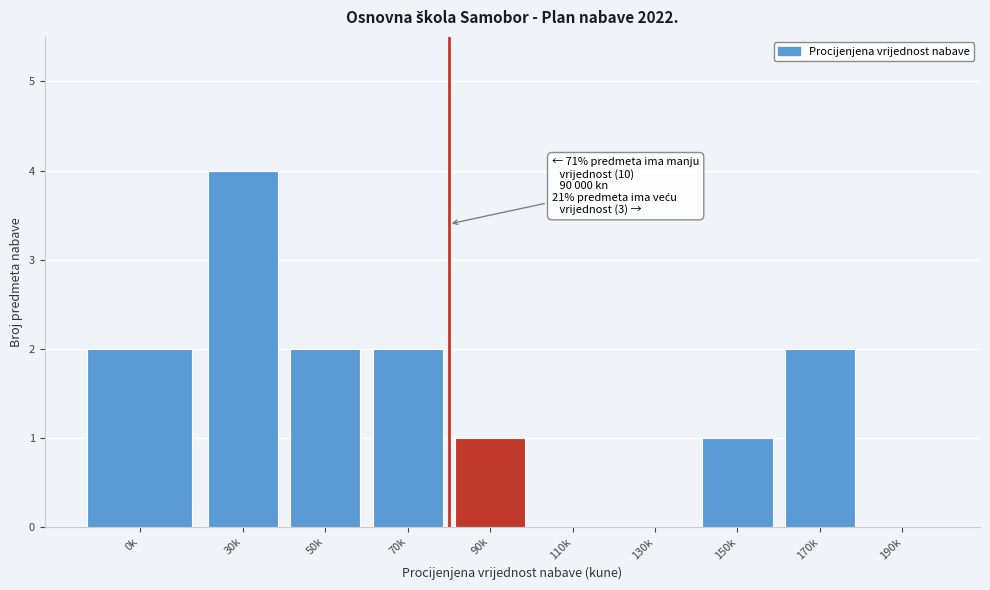

Reading left to right, what are all the values shown in this chart?

0k=2	30k=4	50k=2	70k=2	90k=1	110k=0	130k=0	150k=1	170k=2	190k=0